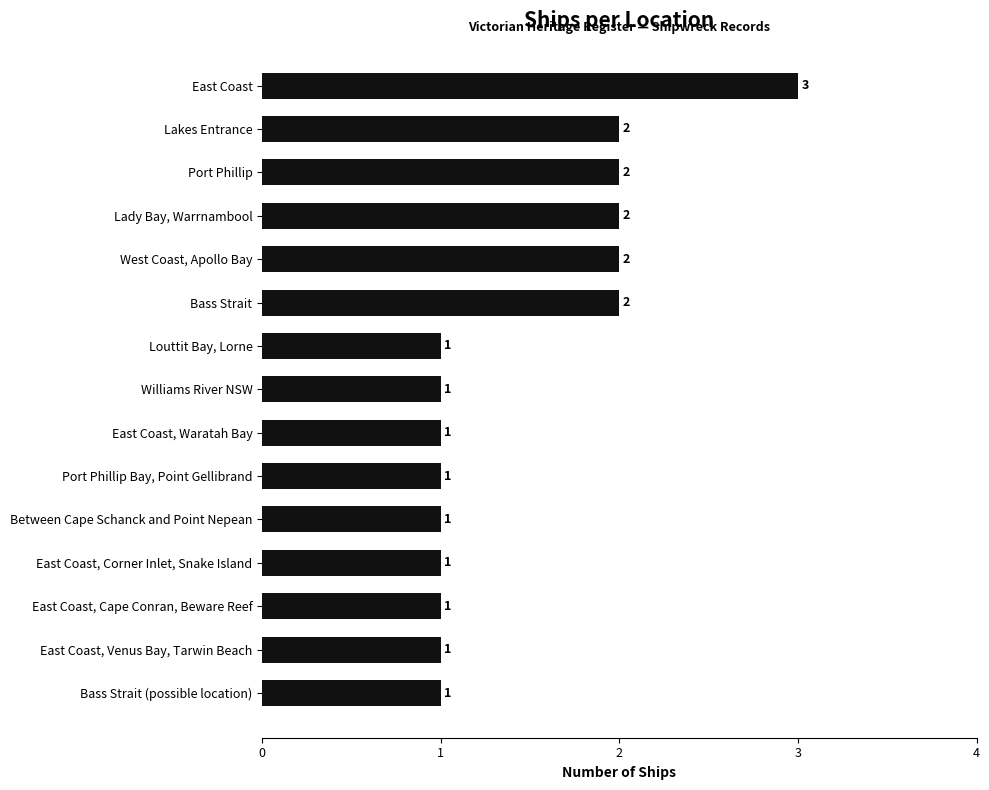

Count the values in the range 1 to 2.

14